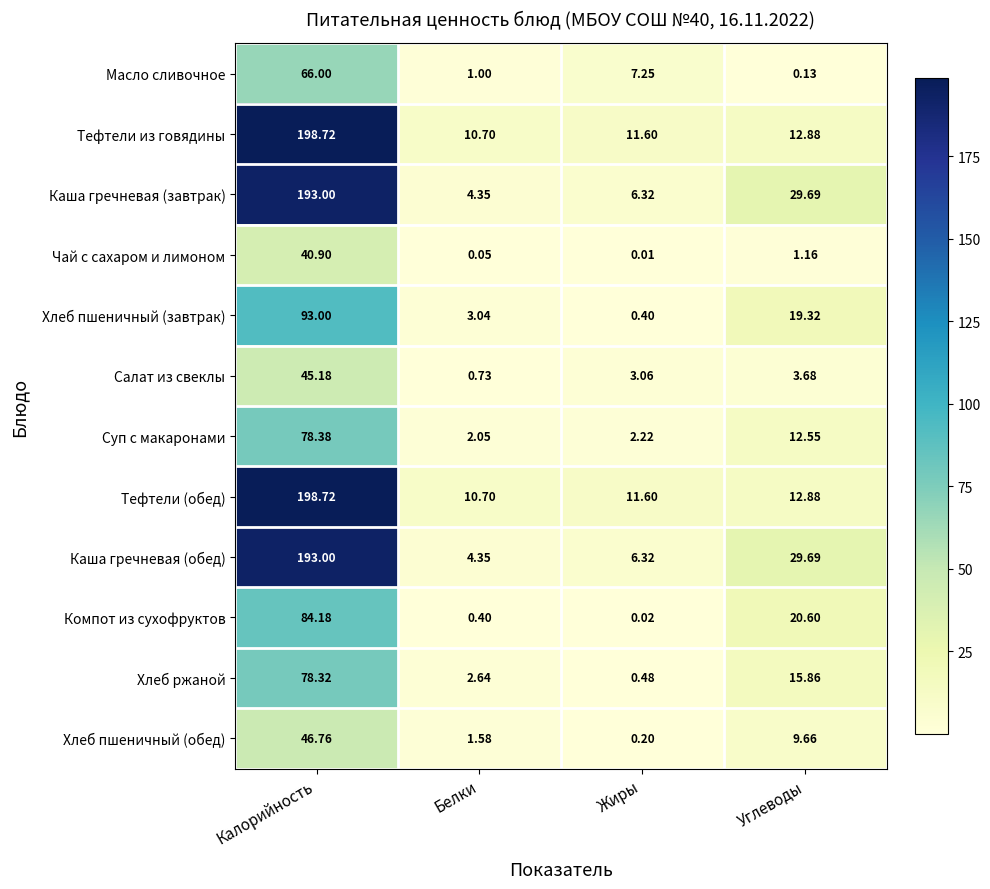

At which label does Тефтели из говядины reach its minimum?

Белки